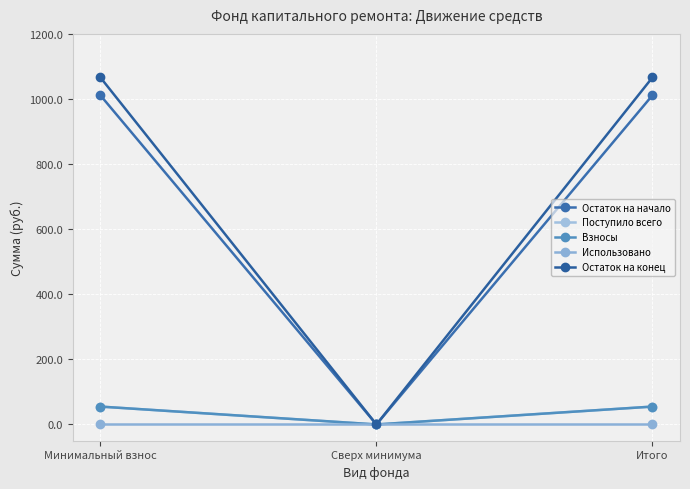

Does the chart have visible grid lines?

Yes